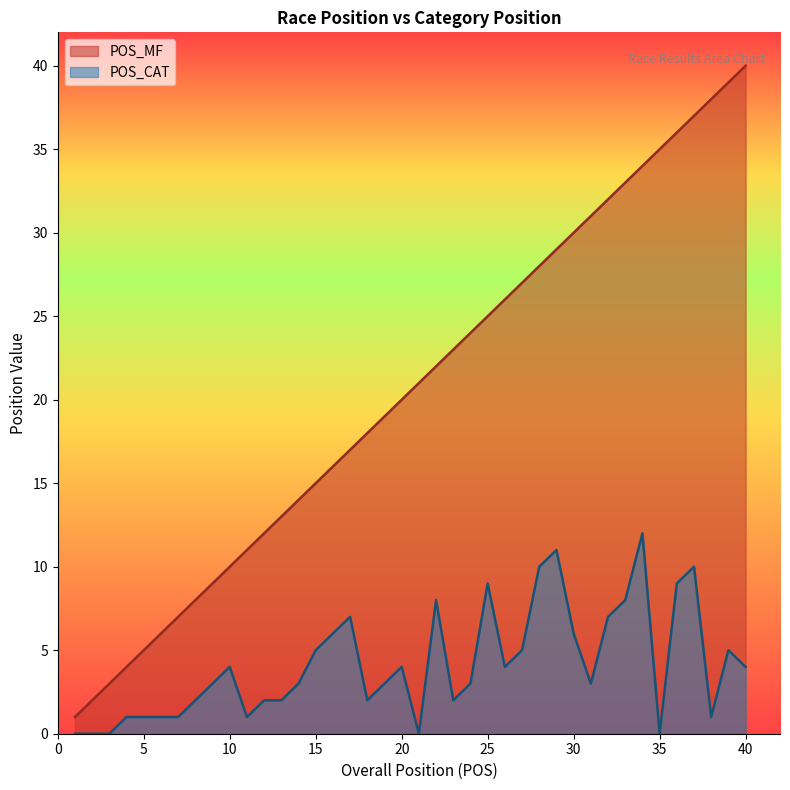

True or false: POS_CAT and POS_MF cross at least once.

False